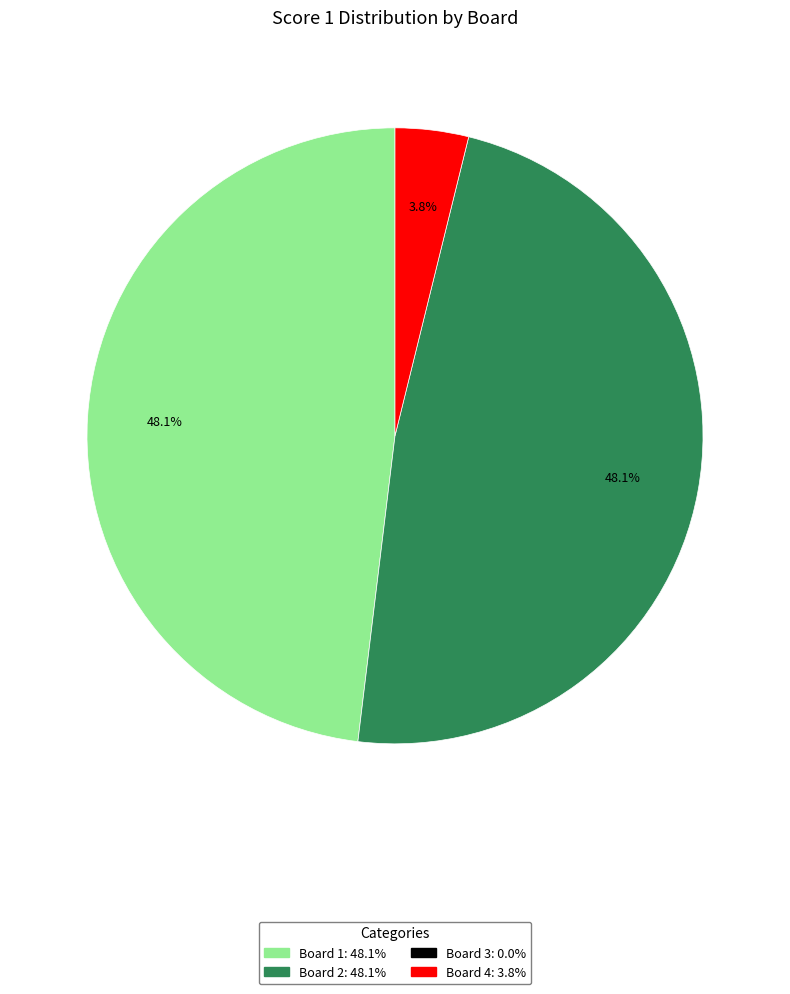

Count the number of slices in the pie.

3